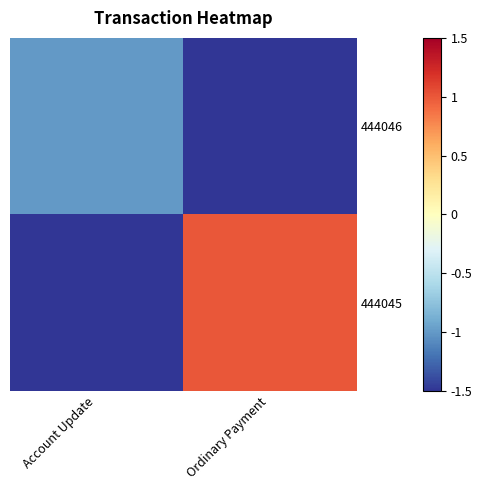

At which category is the sum across all series the highest?

Ordinary Payment